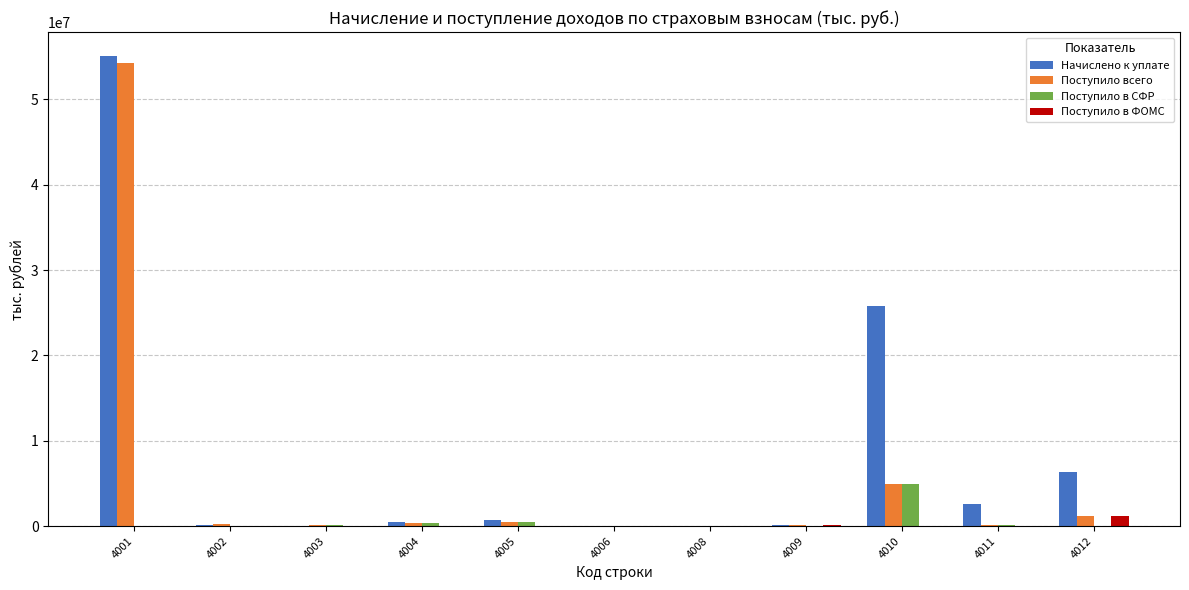

What is the sum of all Поступило в ФОМС values?

1278992